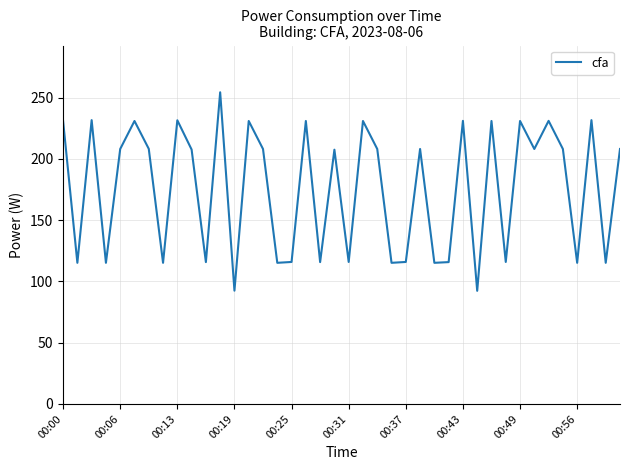

What is the difference between the maximum and minimum values?

162.1